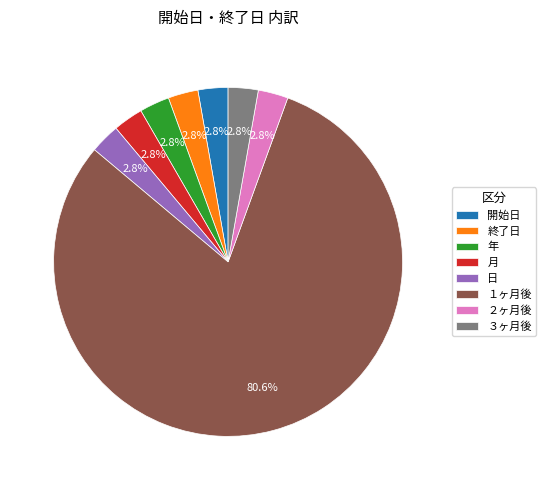

Is there a majority slice in this chart?

Yes